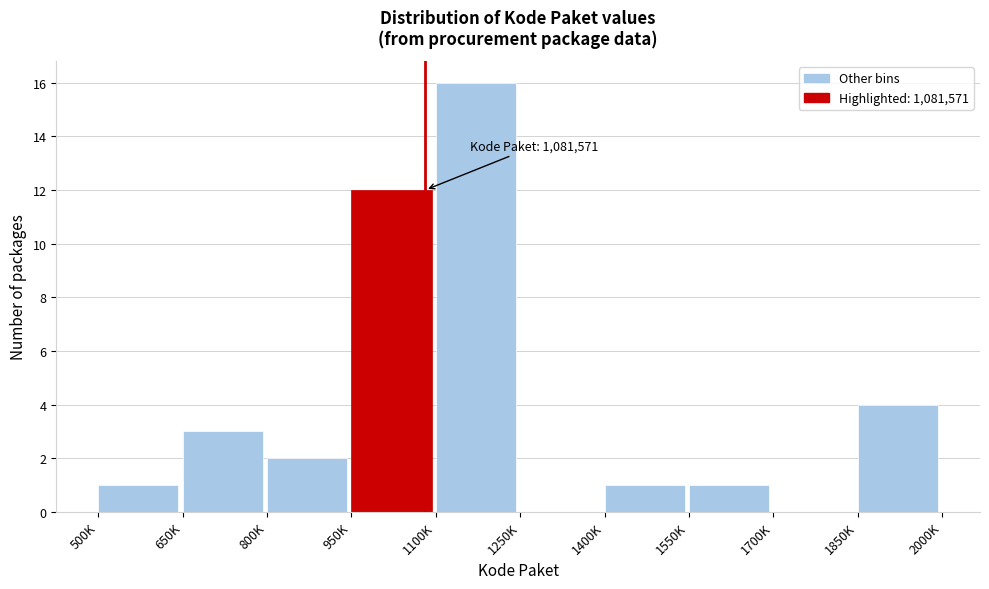

Reading left to right, extract all data points from this chart.

500K=1	650K=3	800K=2	950K=12	1100K=16	1250K=0	1400K=1	1550K=1	1700K=0	1850K=4